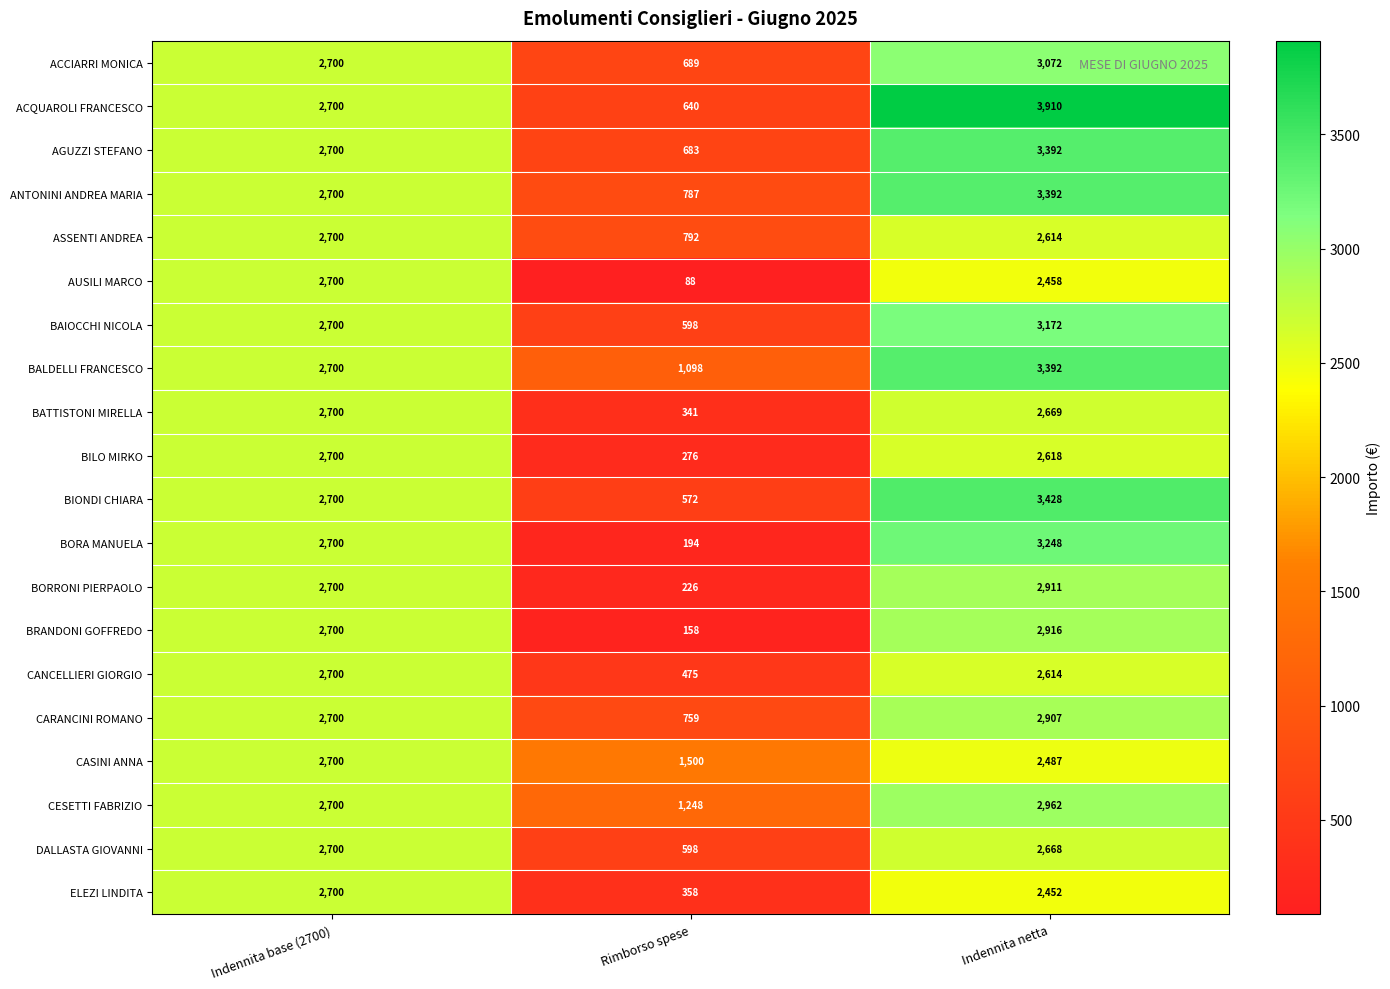

At which category is the sum across all series the highest?

Indennita netta